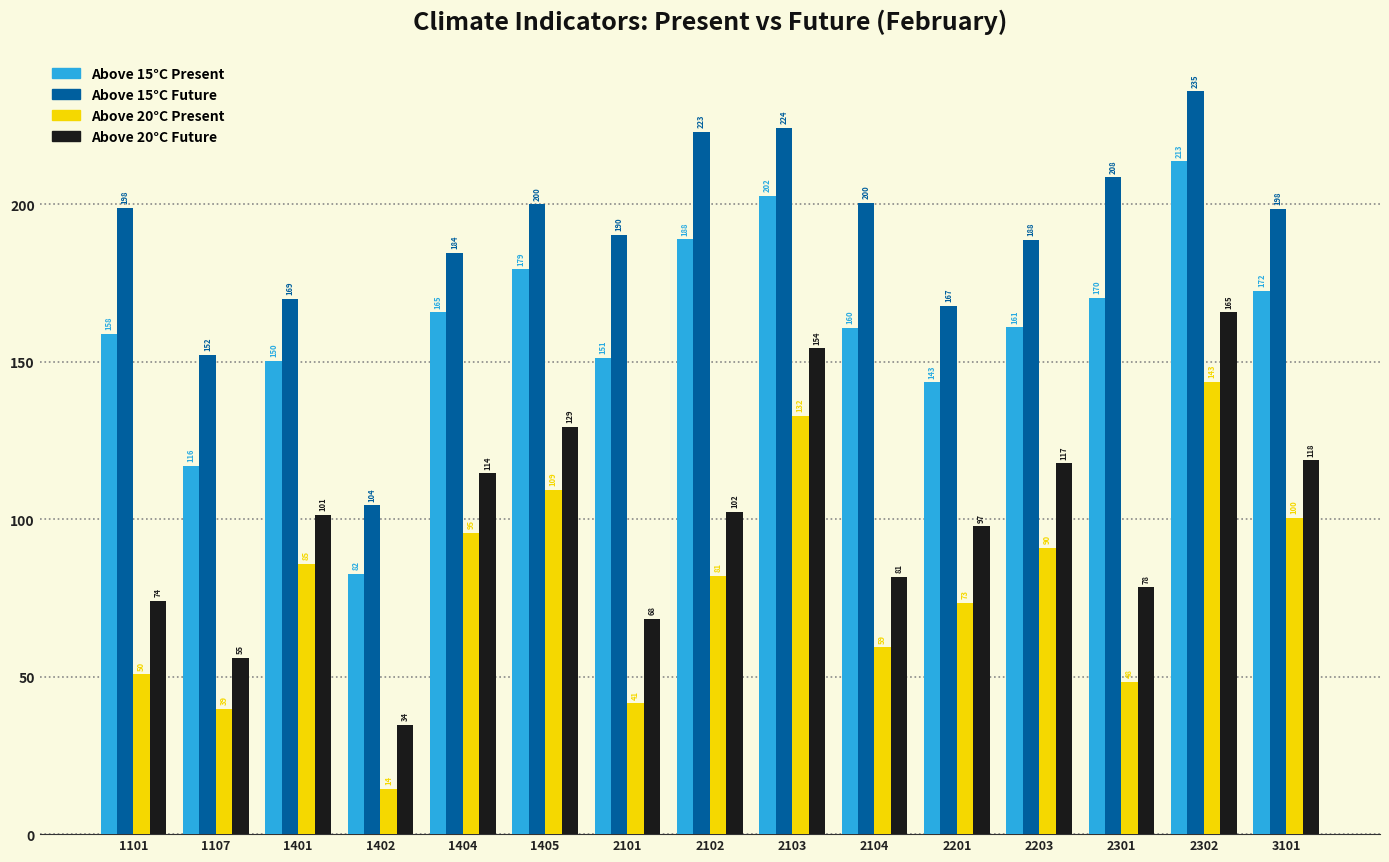

At which category does the chart reach its minimum across all series?

1402